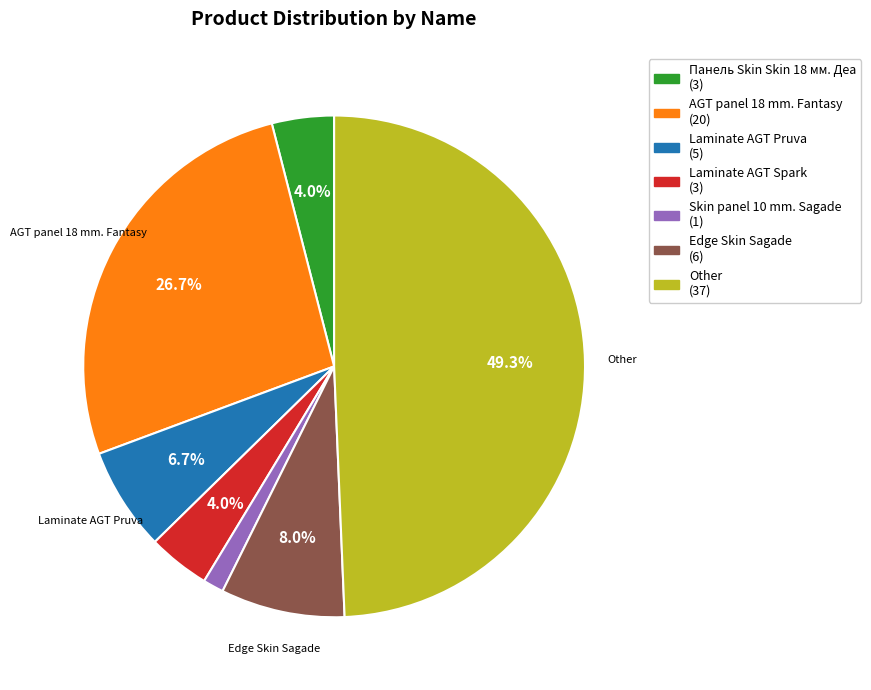

Between AGT panel 18 mm. Fantasy and Edge Skin Sagade, which is larger?

AGT panel 18 mm. Fantasy